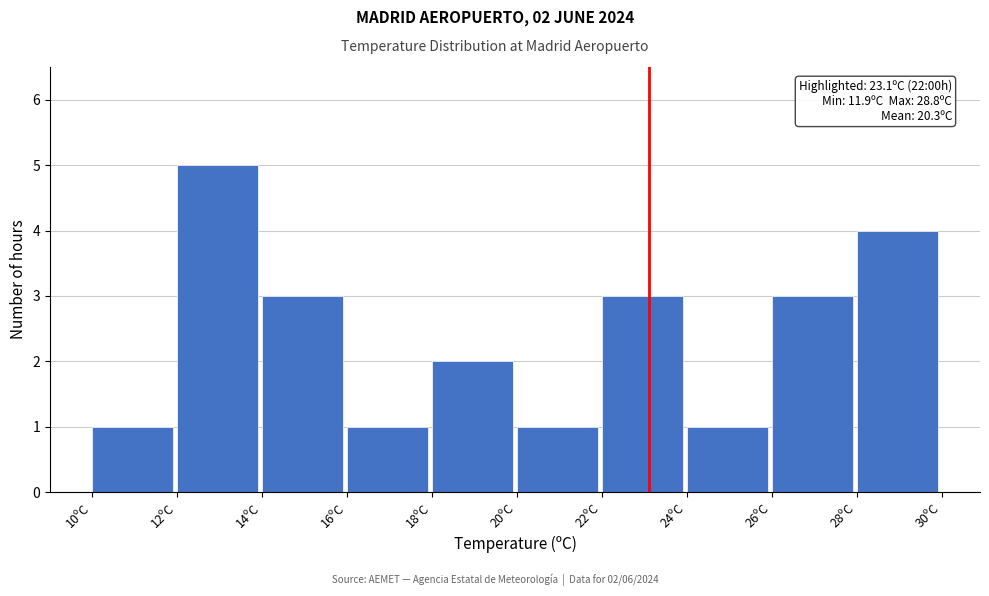

Which range on the x-axis has the tallest bar?

12 to 14